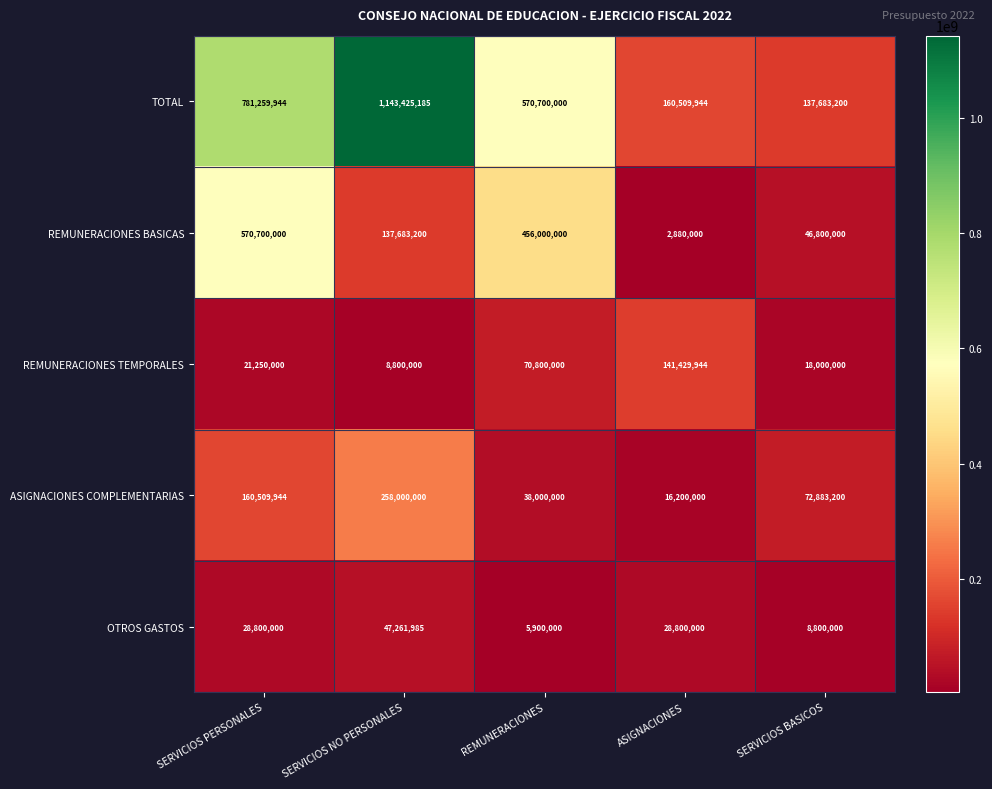

Which series has the largest total across all categories?

TOTAL